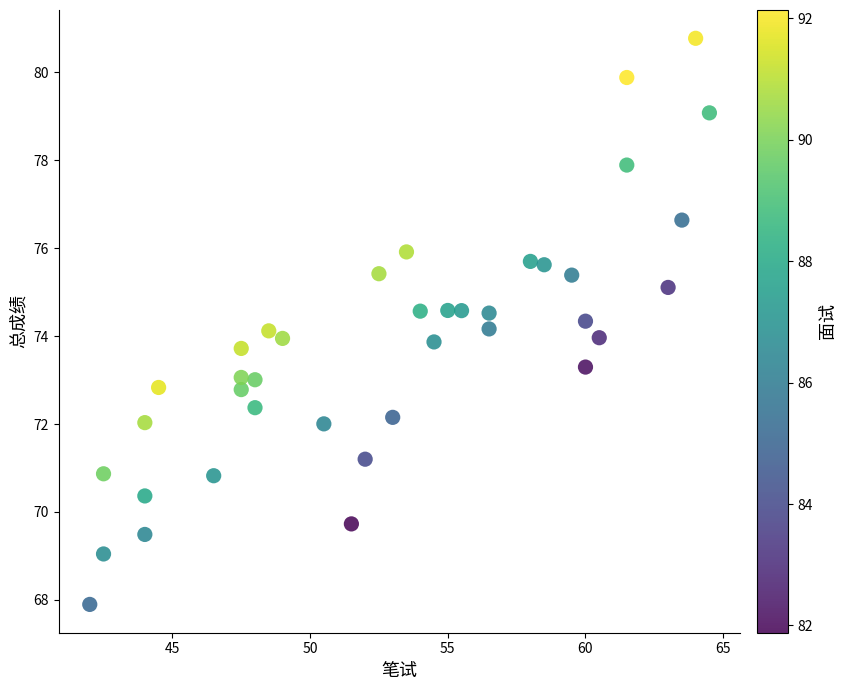

What is the range of Y values (max minus min)?

12.9